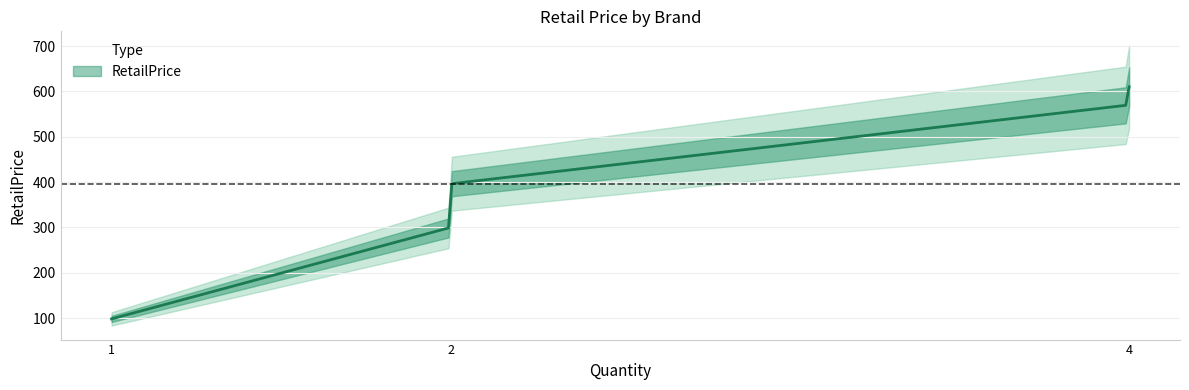

What is the average value?

394.8